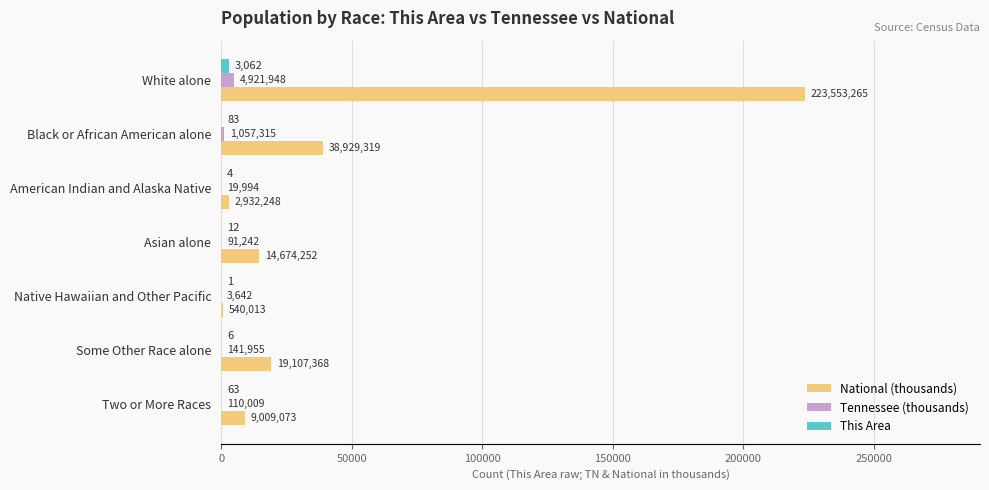

What are all the series names shown in the legend?

National (thousands), Tennessee (thousands), This Area